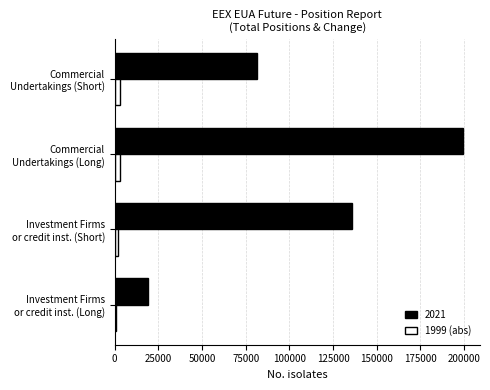

Which series has the largest total across all categories?

2021